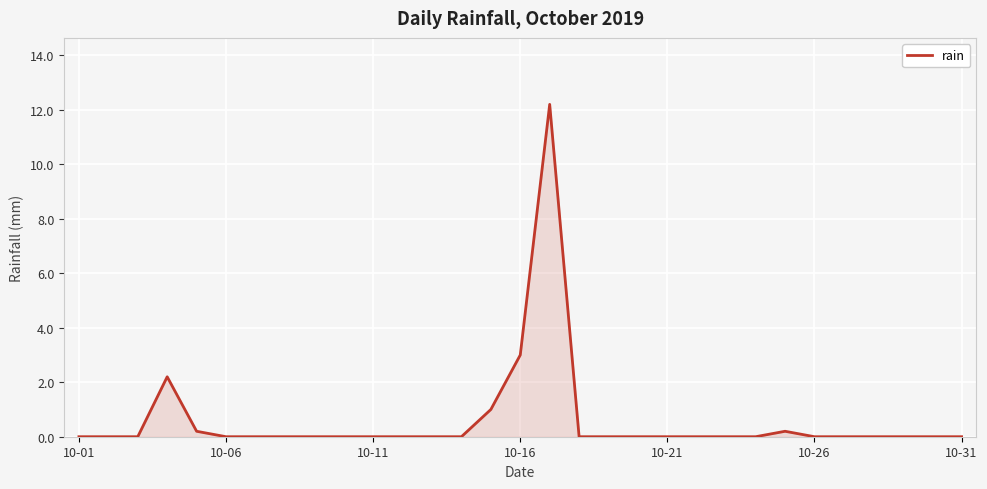

Where is the data nearest to the value 6?

10-16